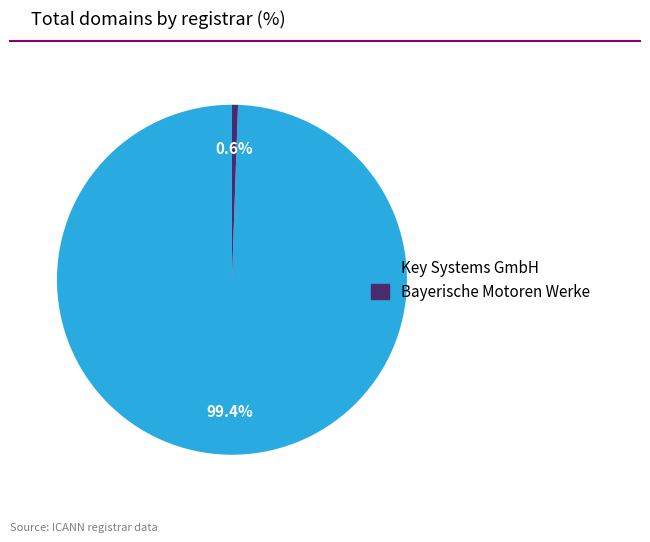

What is the ratio of the value at Key Systems GmbH to the value at Bayerische Motoren Werke?

180.0